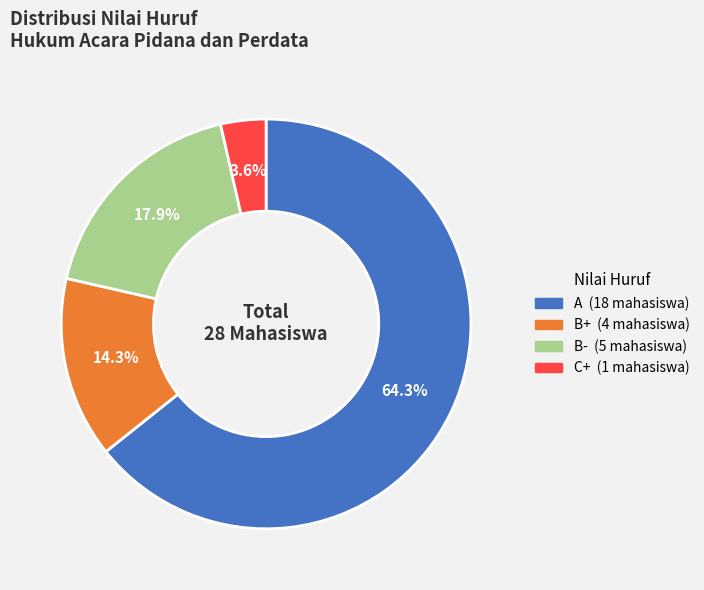

Does C+ account for over 50% of the chart?

No